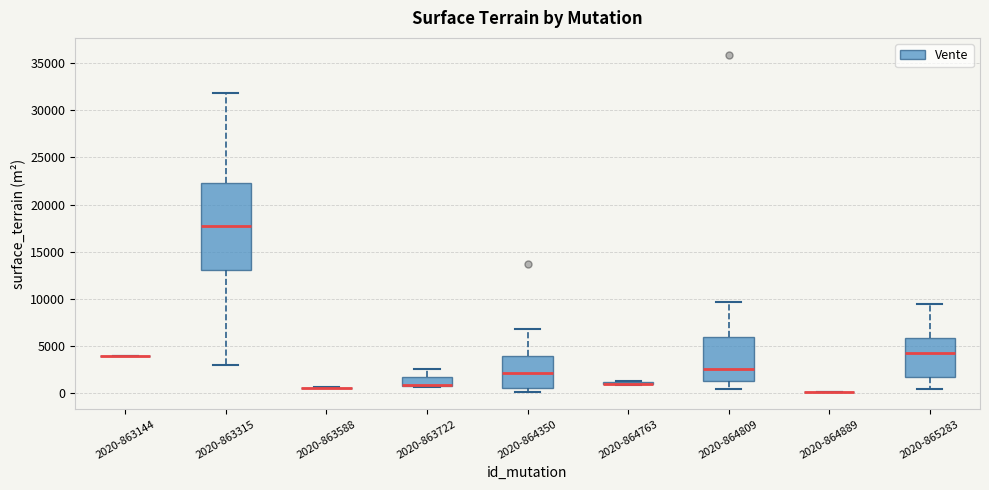

Which box is the tallest, from its lower edge to its upper edge?

2020-863315